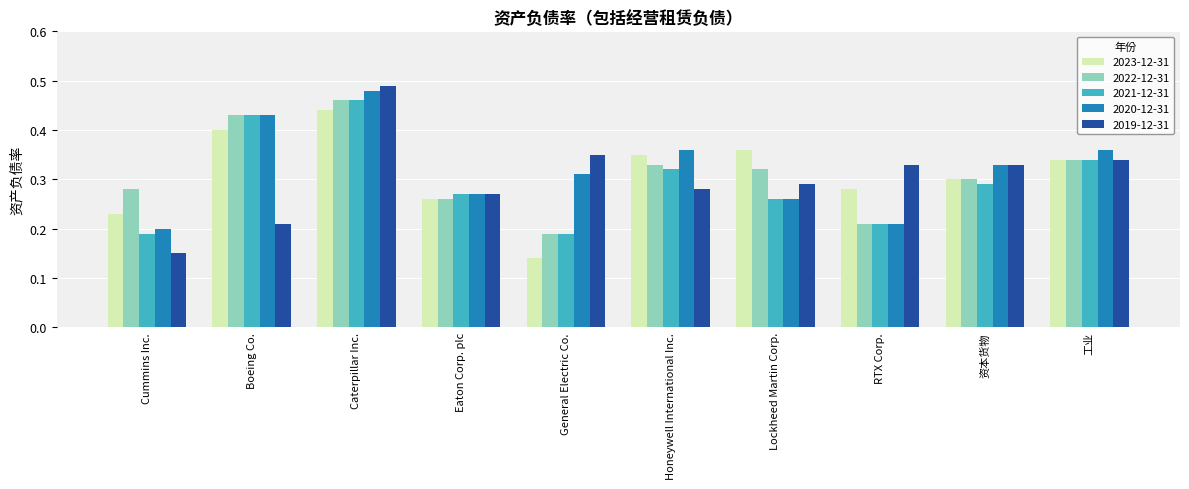

Between Caterpillar Inc. and 资本货物, which series saw the biggest shift?

2021-12-31